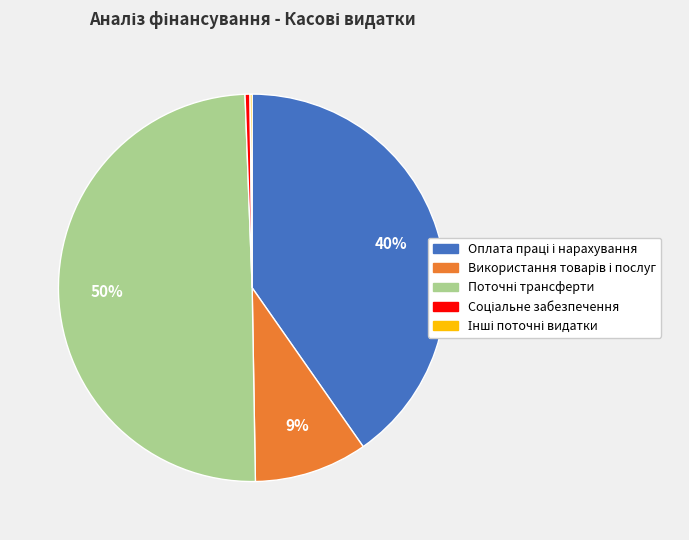

Rank the categories by value from highest to lowest.

Поточні трансферти, Оплата праці і нарахування, Використання товарів і послуг, Соціальне забезпечення, Інші поточні видатки